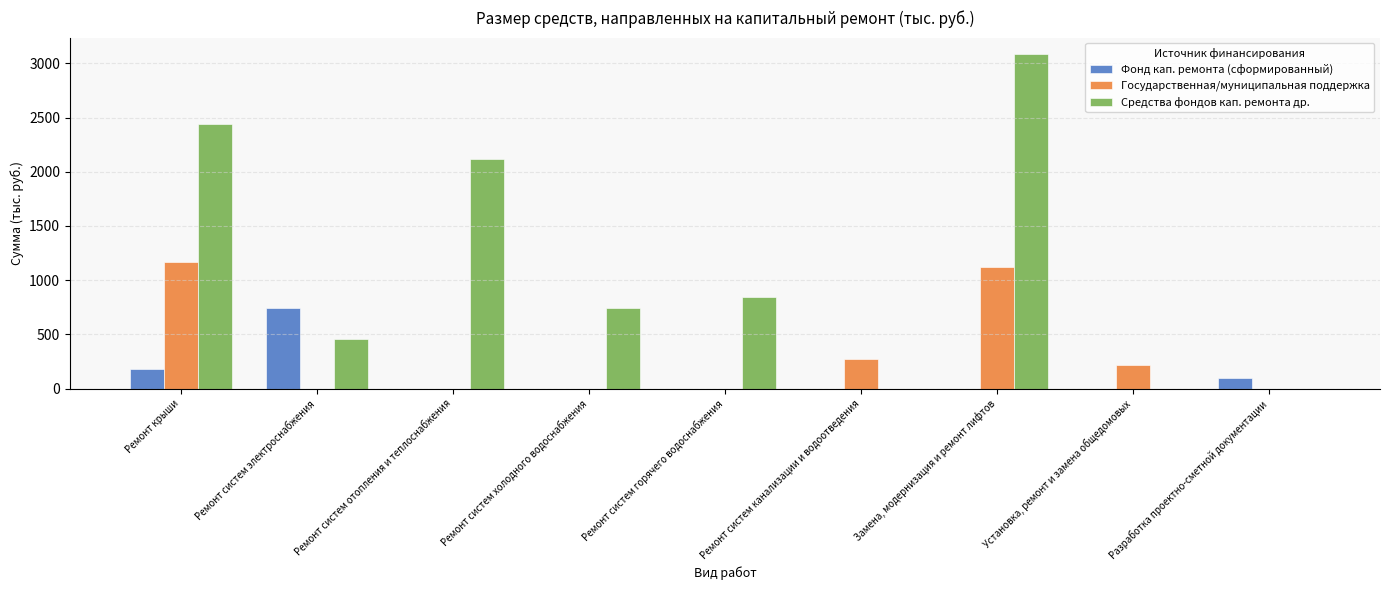

The Государственная/муниципальная поддержка series shows 116.7 at Ремонт систем канализации и водоотведения. True or false?

False